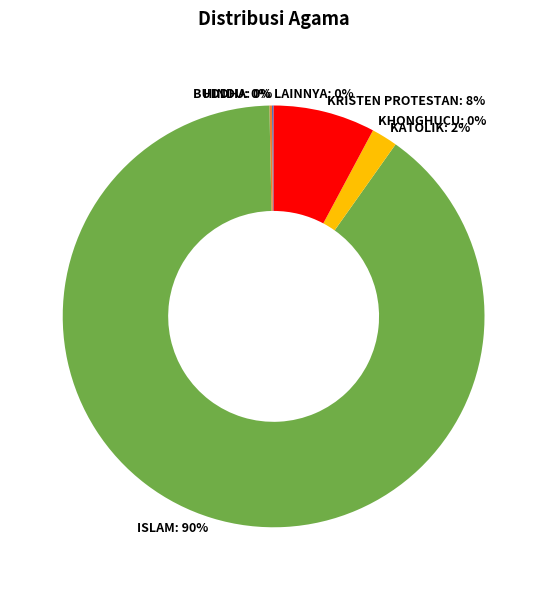

To the nearest percent, what is the difference between the largest and smallest slice percentages?

90%